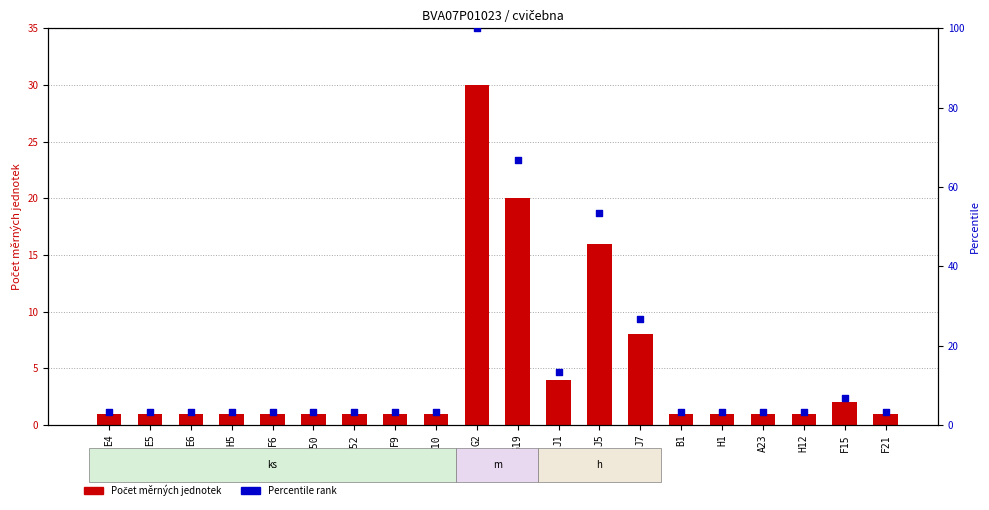

Which series has the largest total across all categories?

Percentile rank